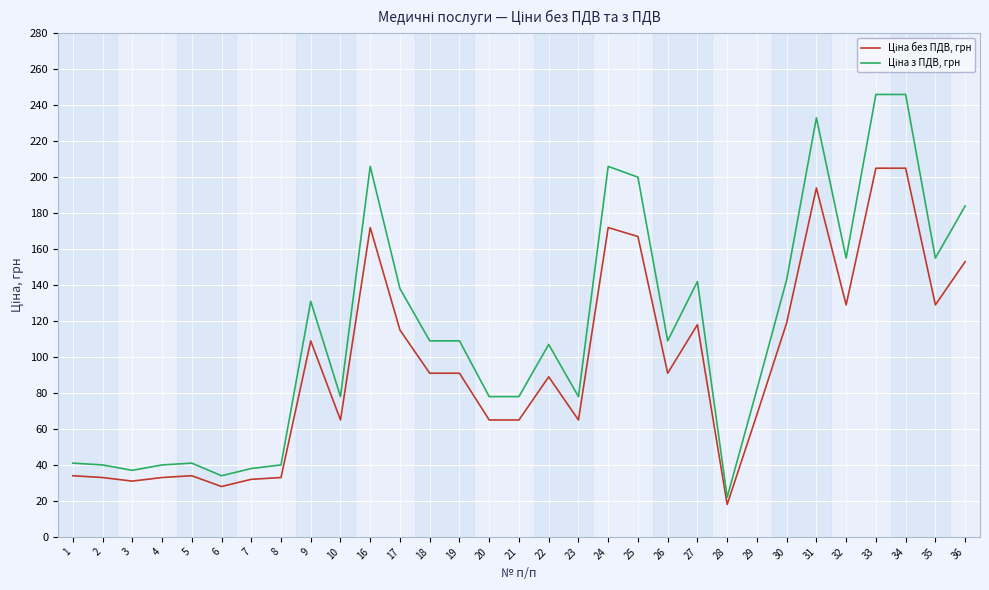

What is the maximum value shown in the chart?

246